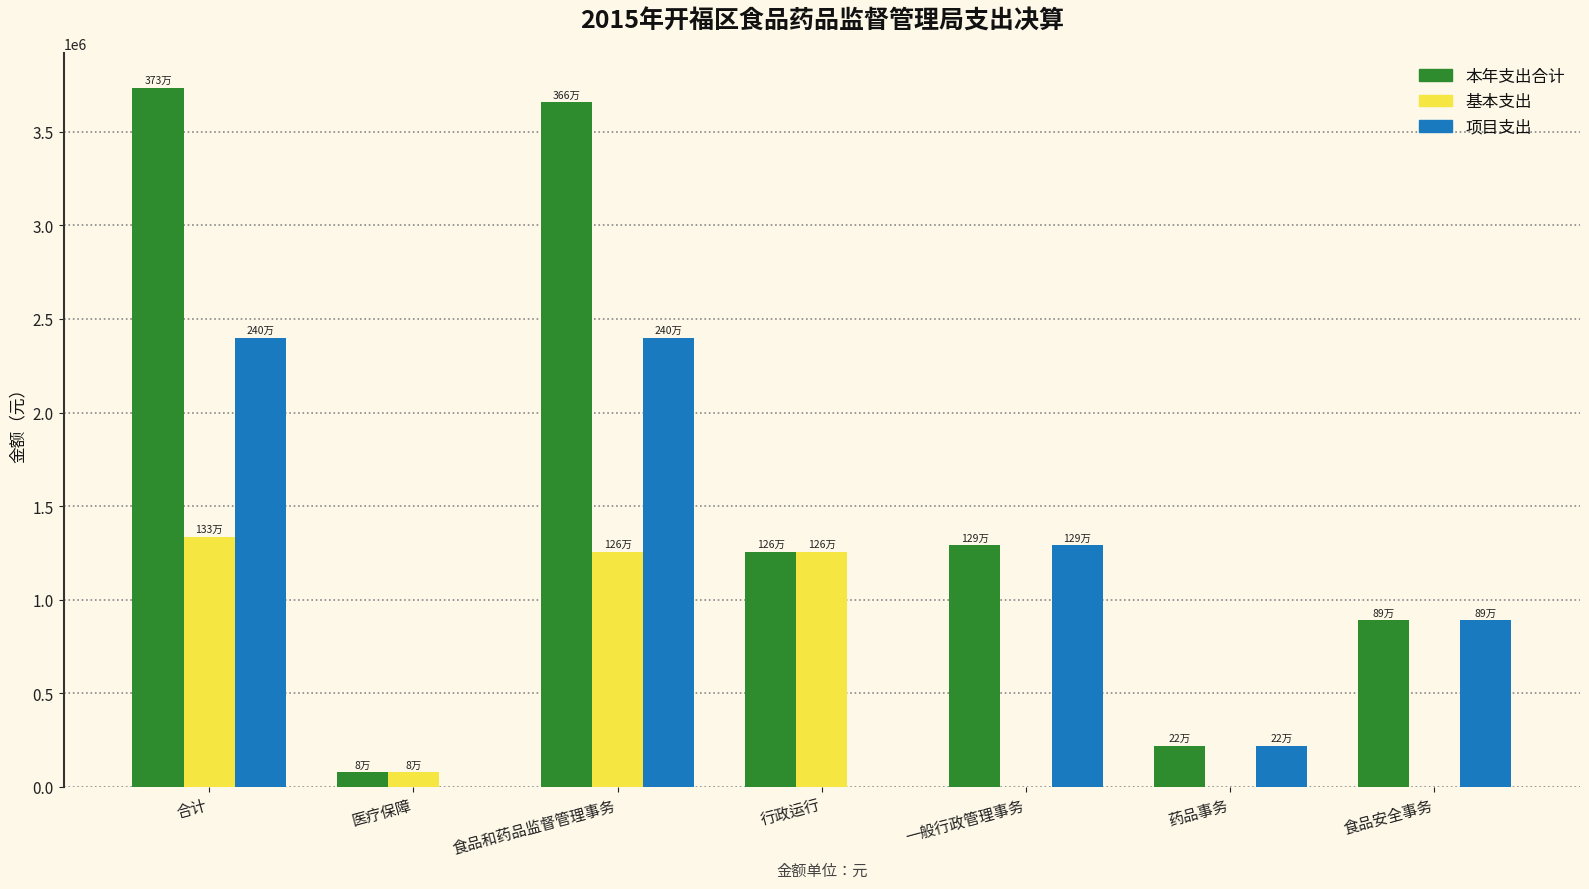

Which series has the largest range (max minus min)?

本年支出合计